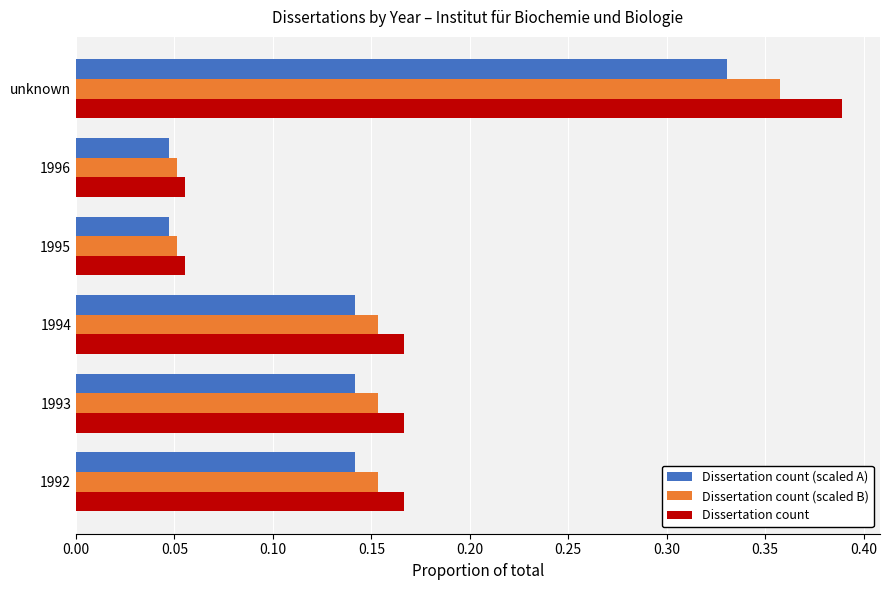

What is the sum of all Dissertation count (scaled B) values?

0.9